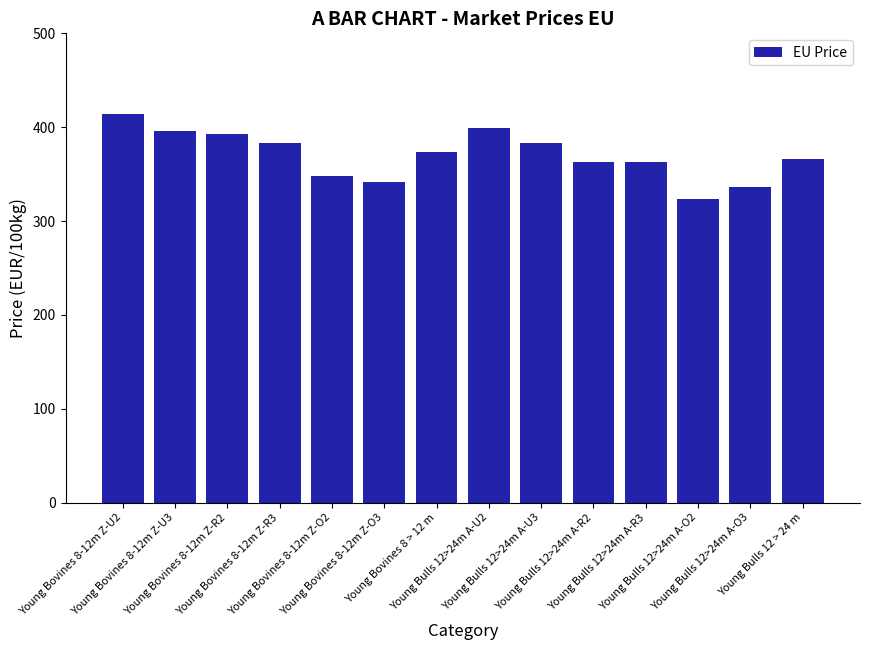

What is the maximum value shown in the chart?

414.5